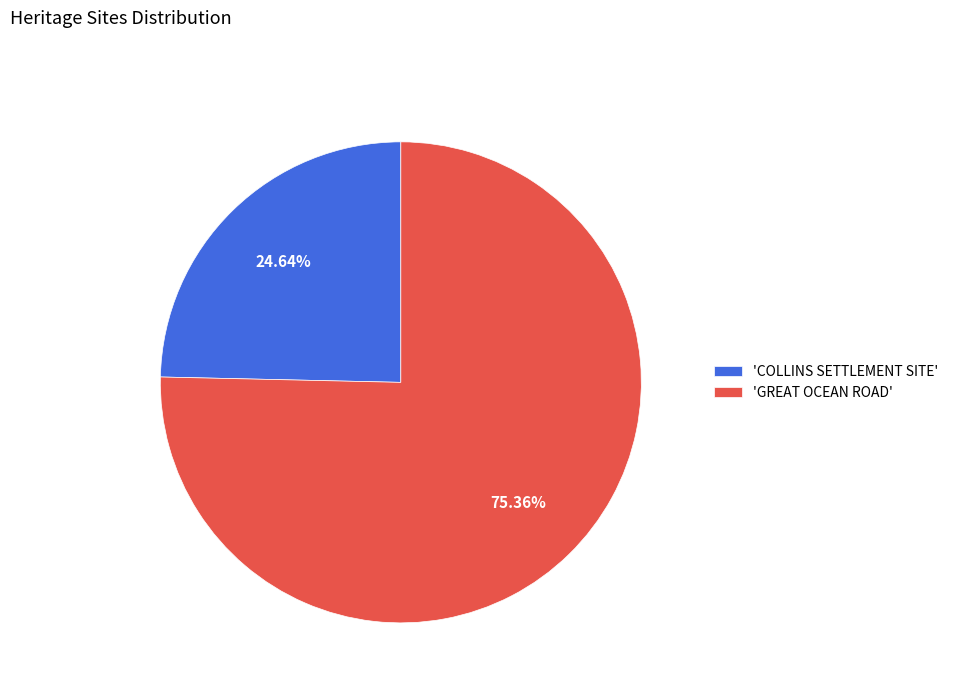

Is there a majority slice in this chart?

Yes